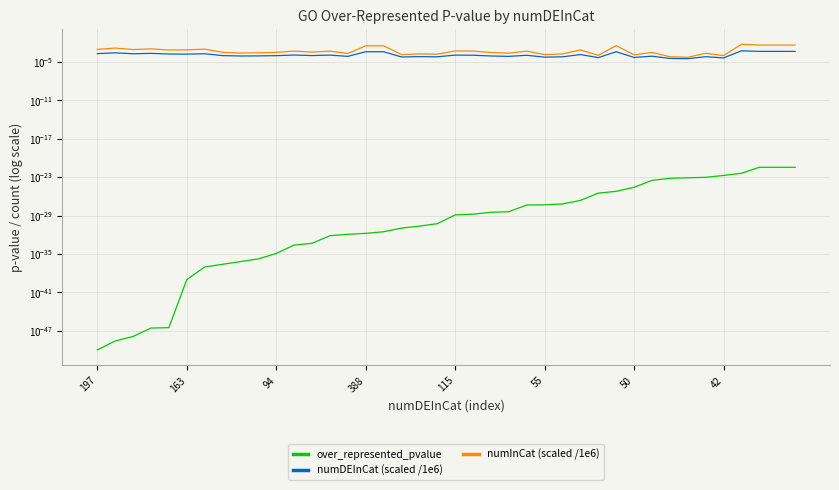

Is it true that over_represented_pvalue equals 0.0 at 42?

False